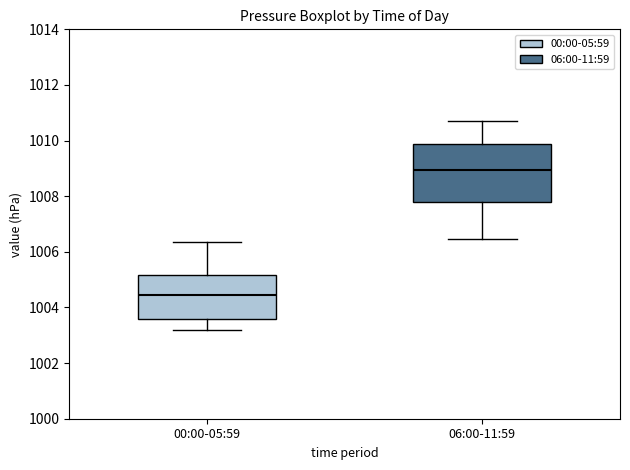

Where is the upper edge of the box for 00:00-05:59 on the y-axis? The values are not printed on the chart, so give them approximately, as read against the axis.

1005.2